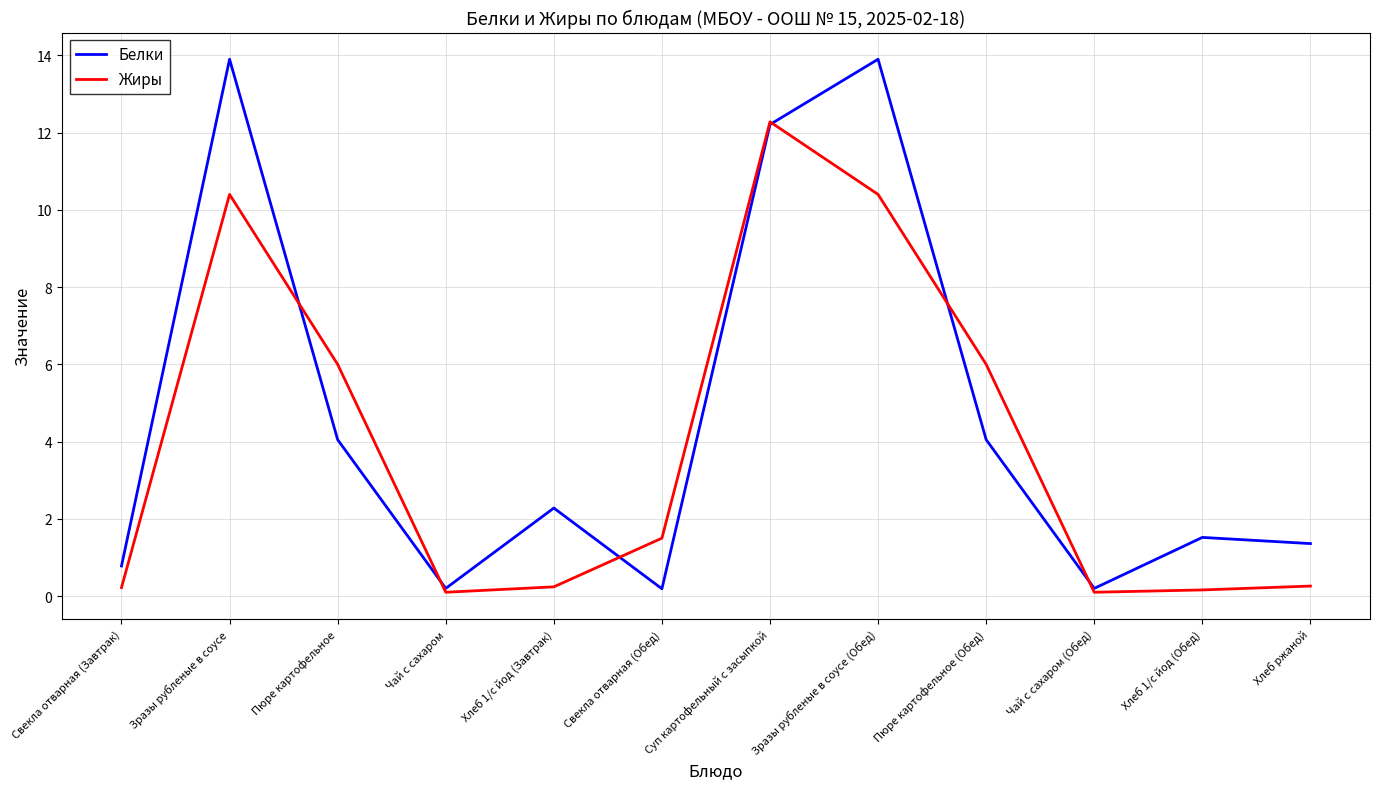

How many values in the Белки series are below 2?

6